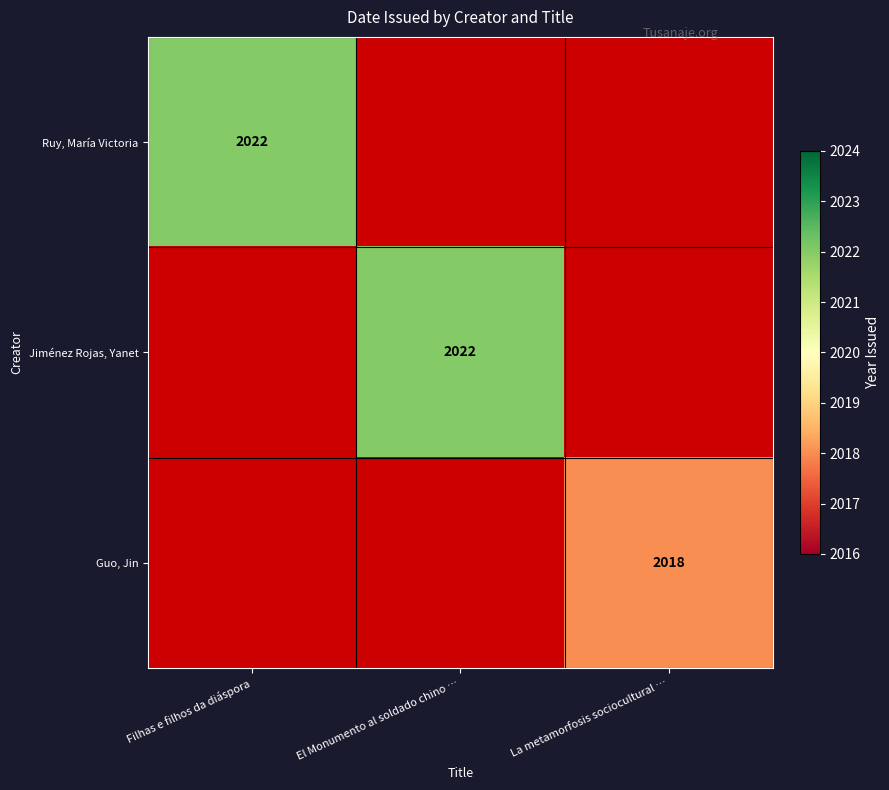

True or false: Guo, Jin has a value of 2018 at La metamorfosis sociocultural ….

True